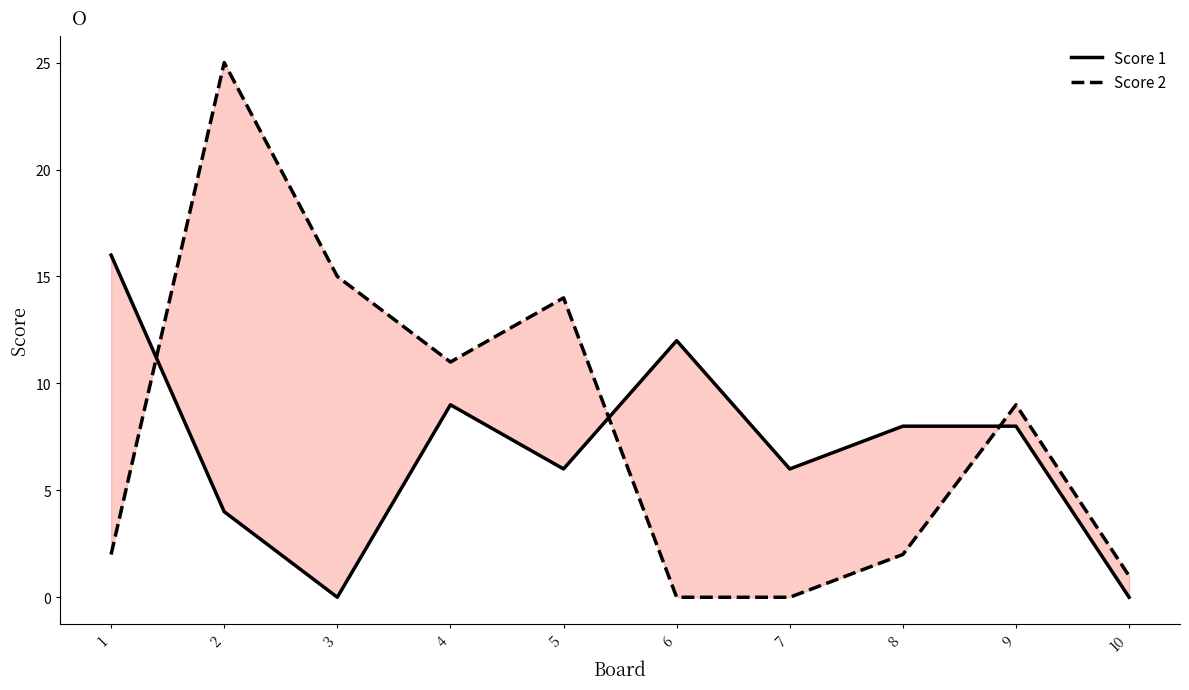

List the labels in order of Score 1 value, smallest first.

3, 10, 2, 5, 7, 8, 9, 4, 6, 1